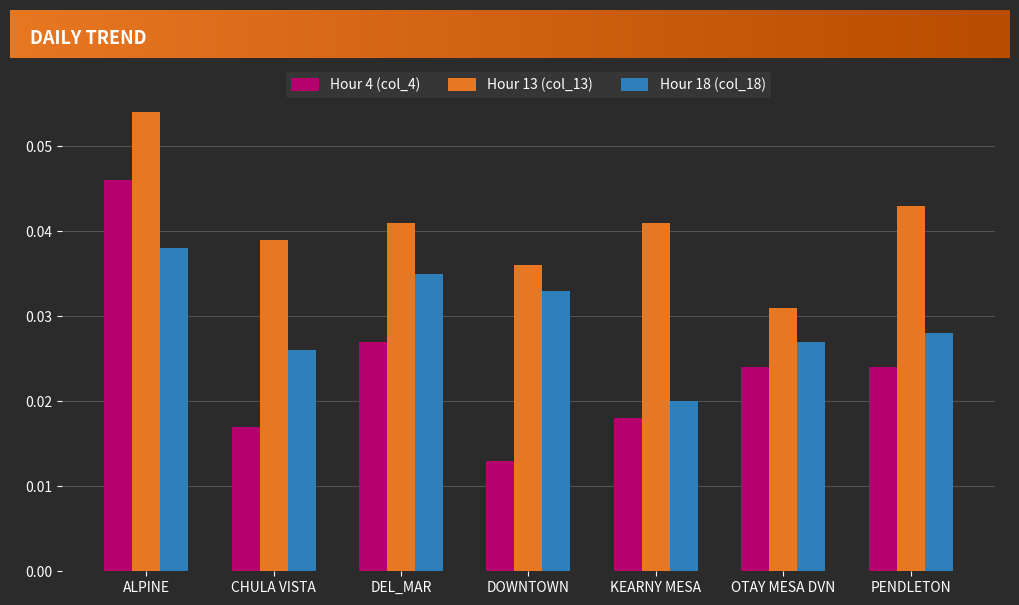

At which label is Hour 18 (col_18) closest to 0?

KEARNY MESA